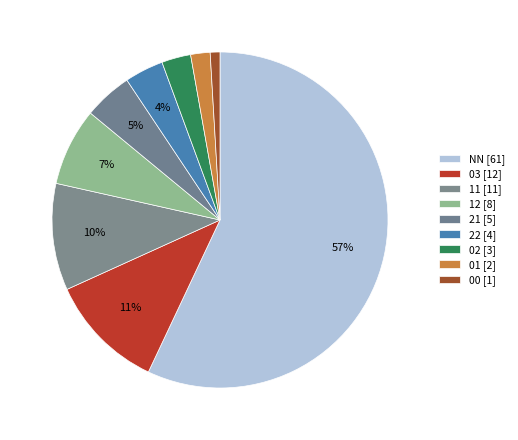

Does any single category account for the majority?

Yes